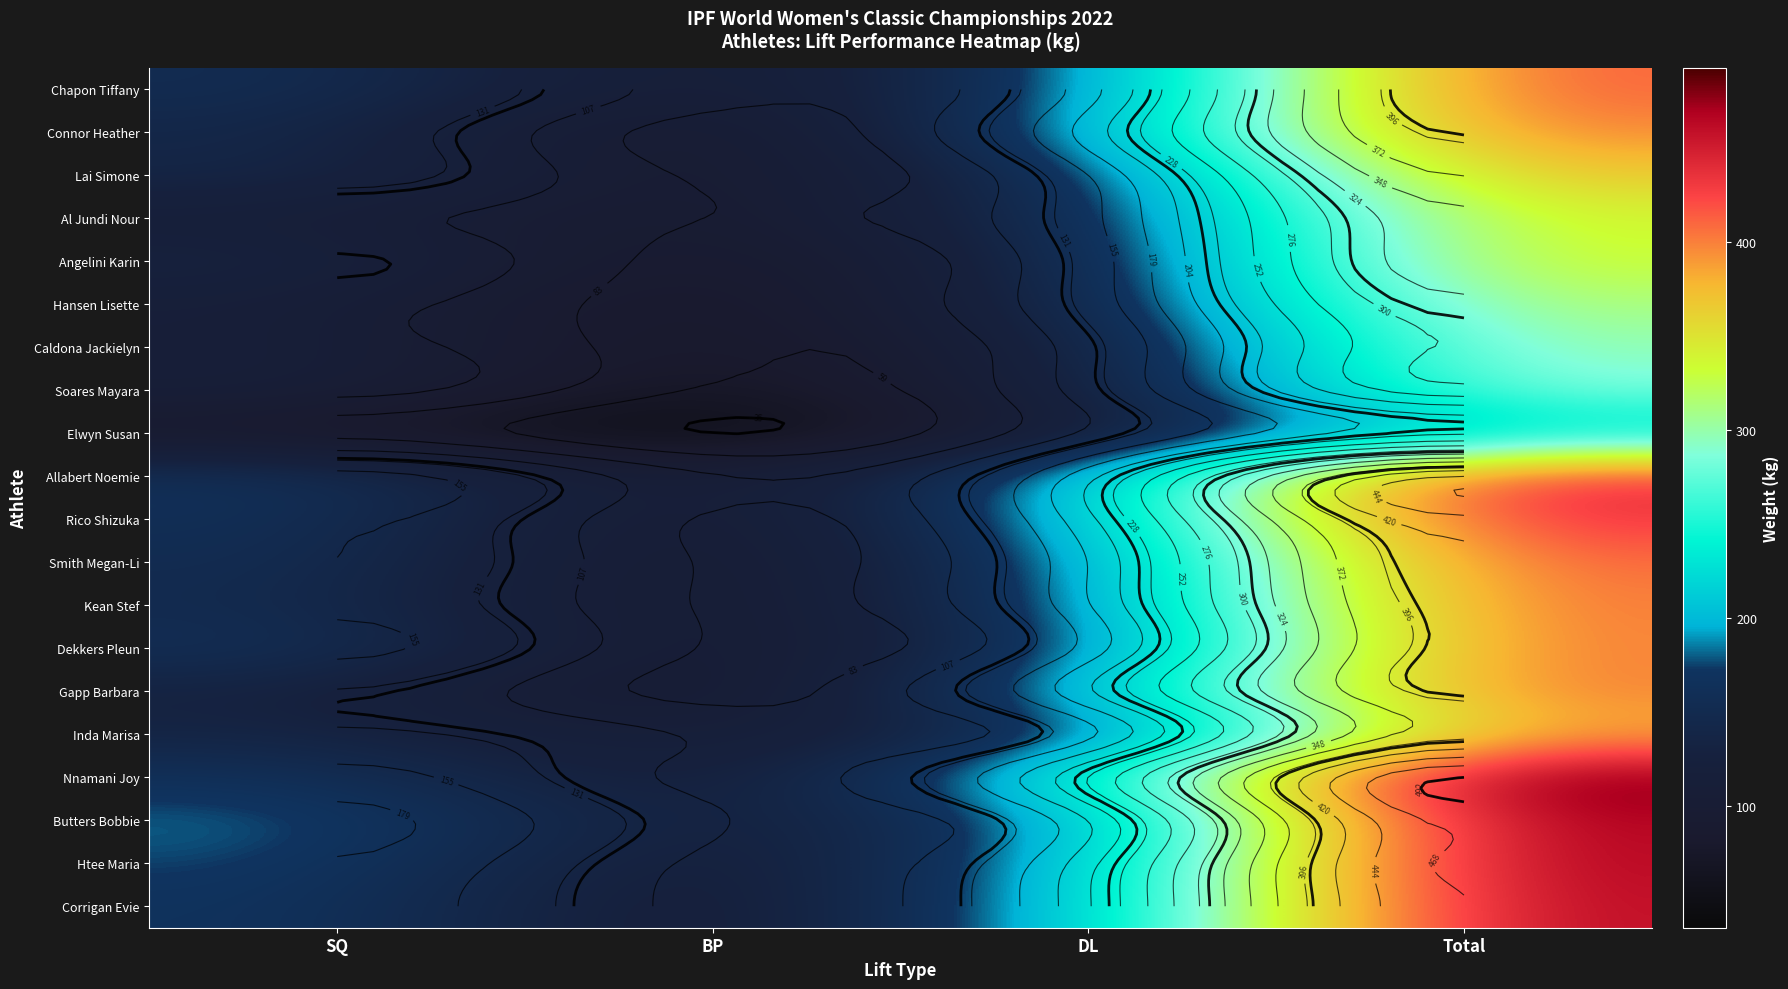

Is the value of Angelini Karin at SQ greater than the value of Corrigan Evie at DL?

No